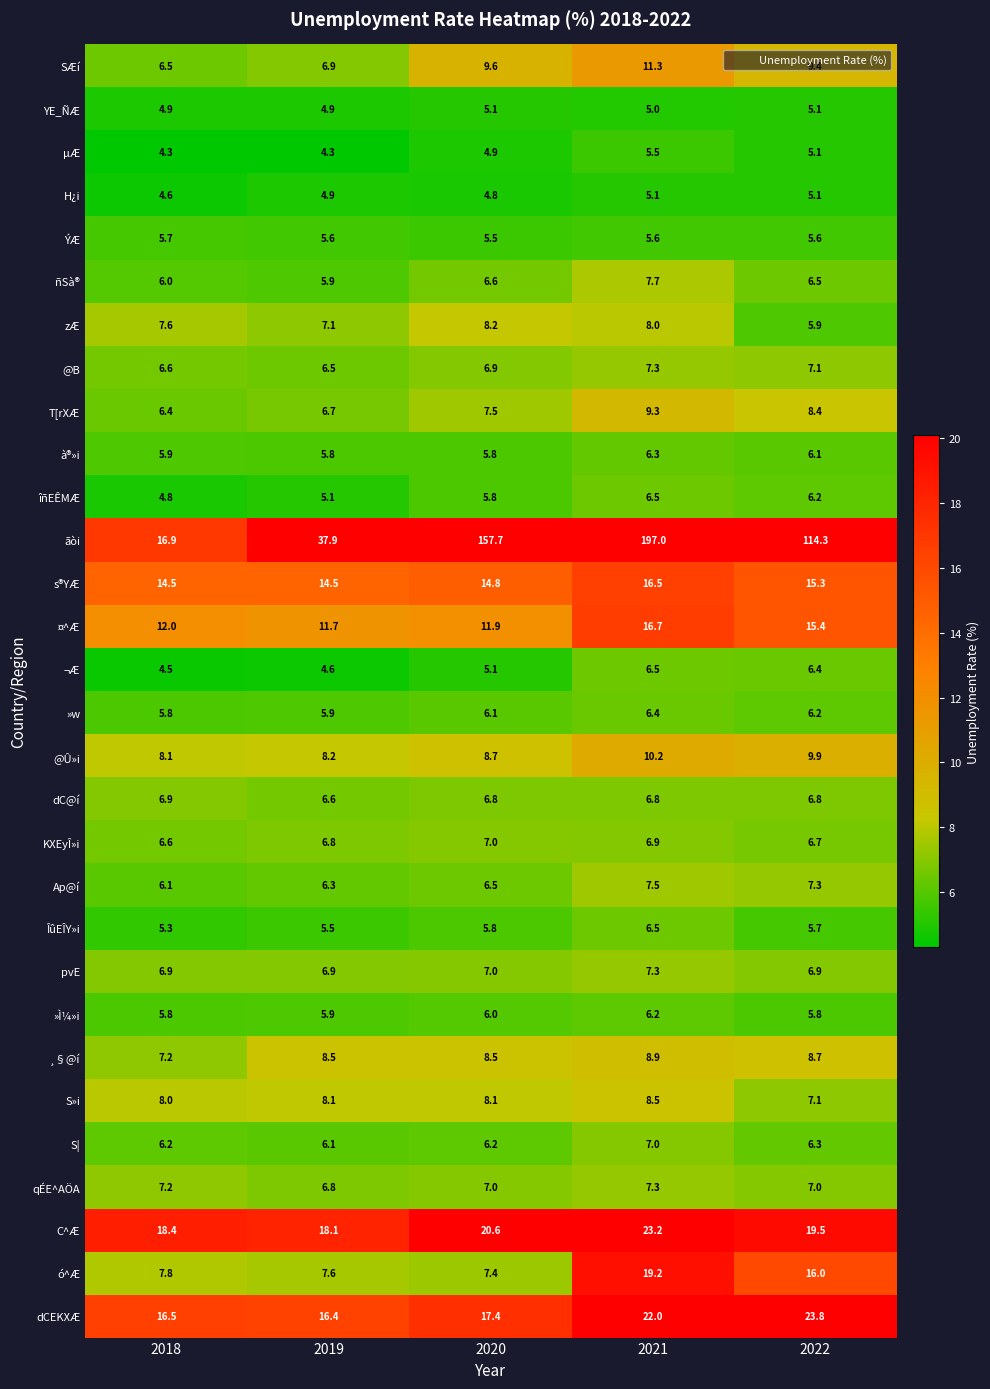

Which series has the largest total across all categories?

ãòi